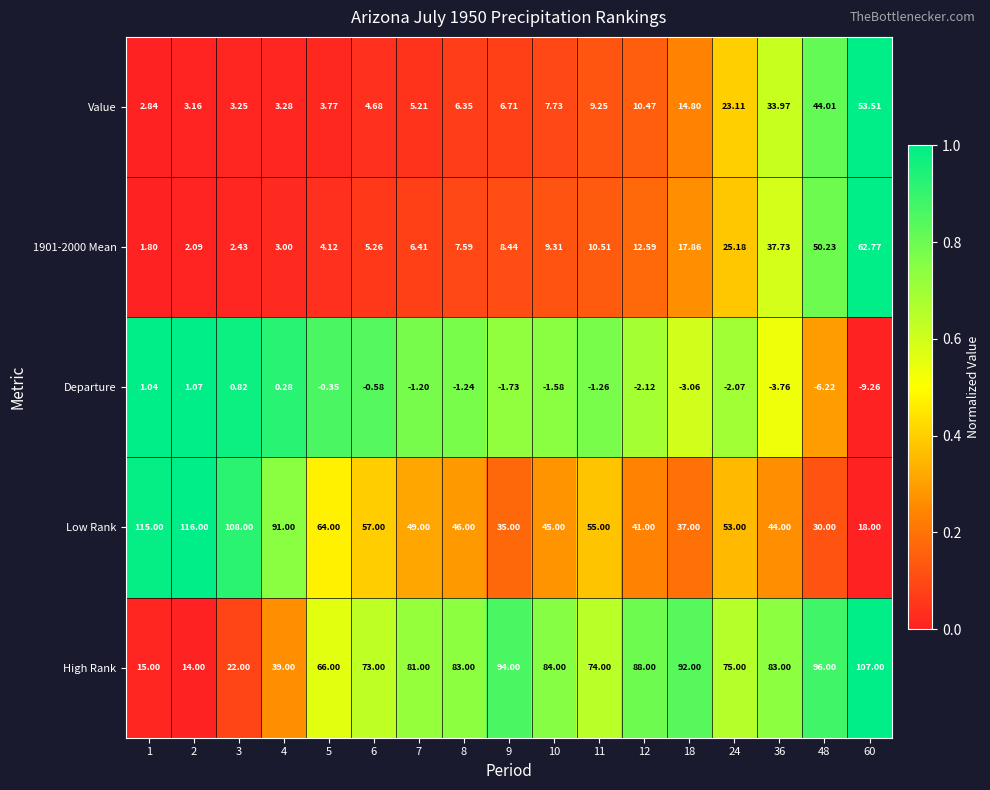

Is the value of Low Rank at 9 greater than the value of 1901-2000 Mean at 6?

Yes